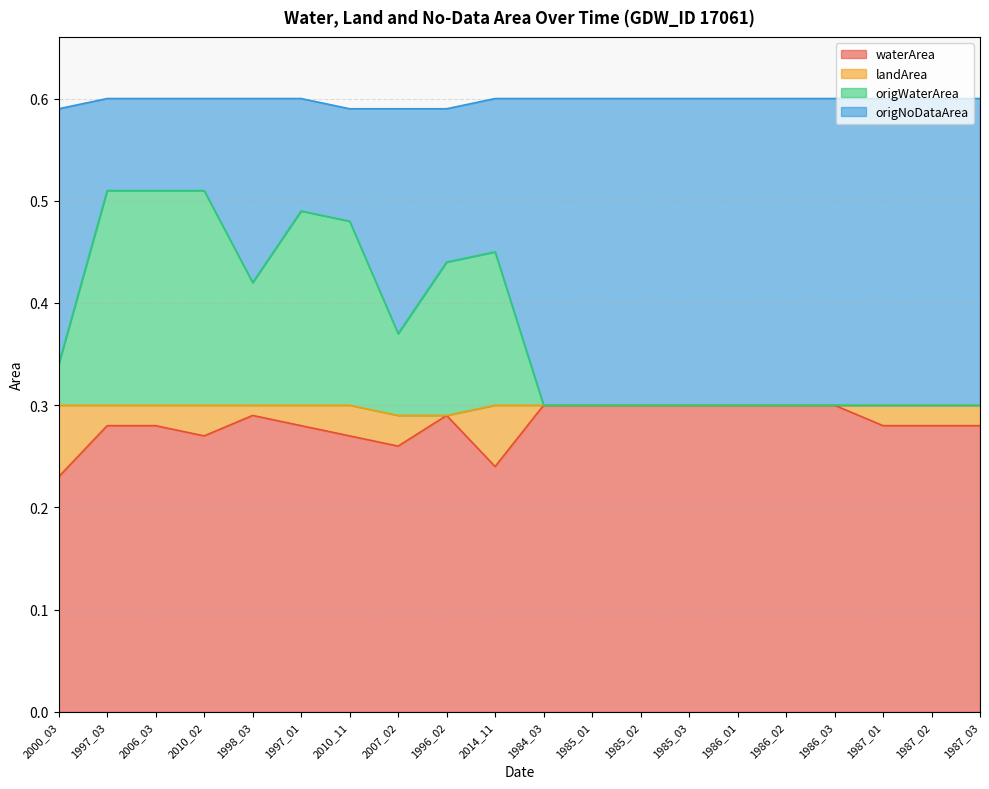

What is the difference between the maximum and minimum values in the origWaterArea series?

0.2